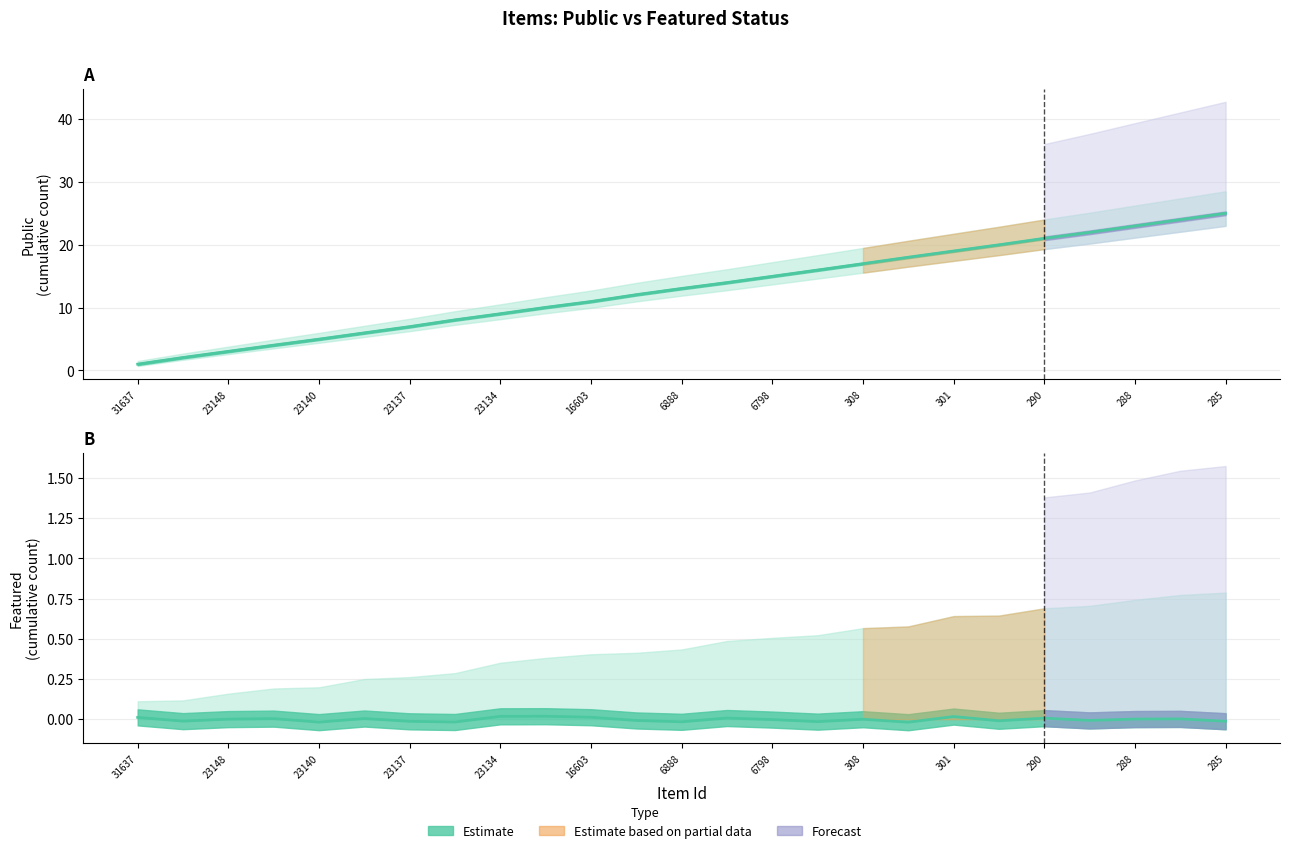

True or false: featured (Estimate) and public (Estimate) intersect in this chart.

False